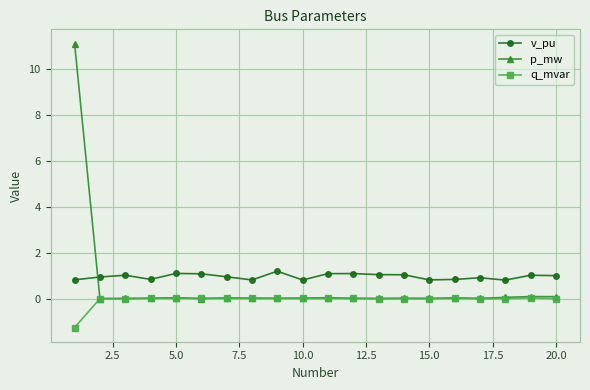

Which series has the widest spread of values?

p_mw